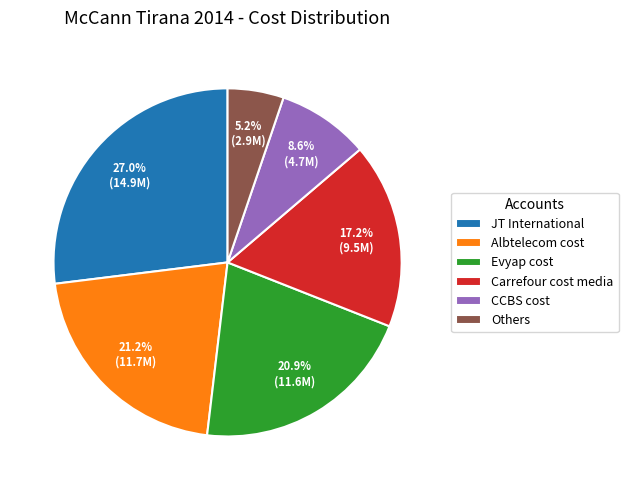

To the nearest percent, what is the combined percentage of Evyap cost and CCBS cost?

29%